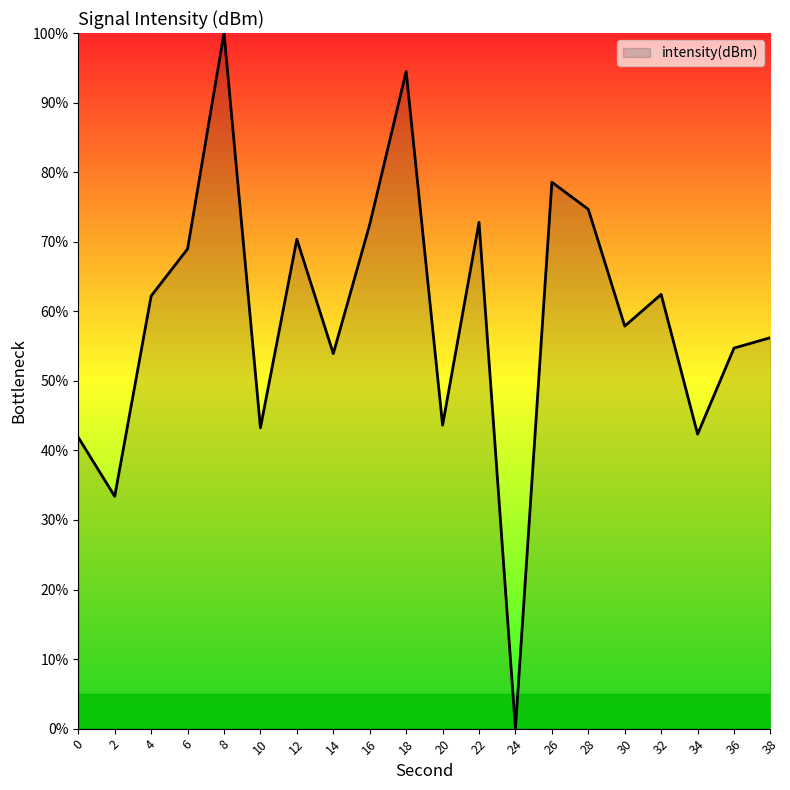

True or false: the data shows 101.0 at 32.

False